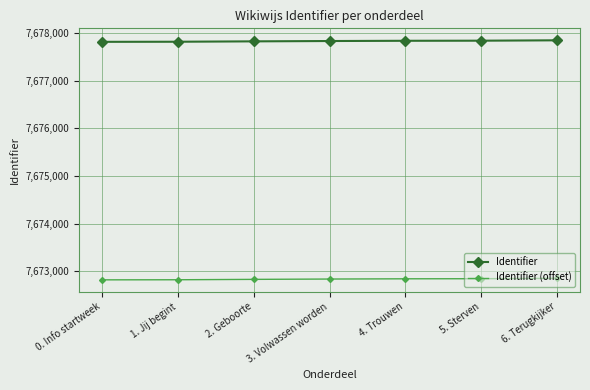

Is it true that Identifier (offset) equals 7672818 at 0. Info startweek?

True